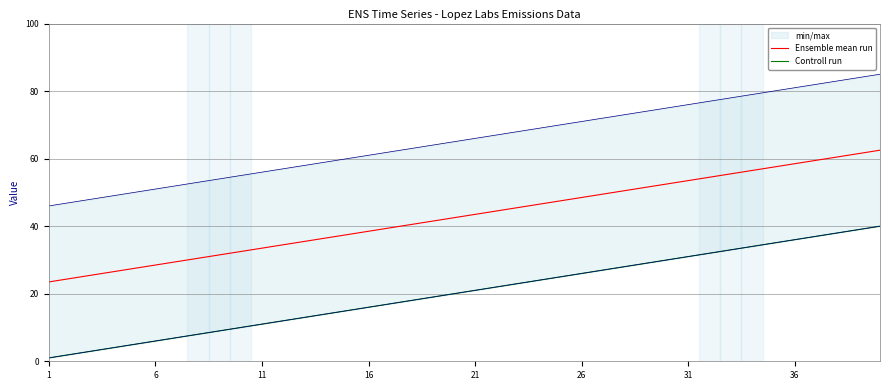

True or false: Controll run and Ensemble mean run cross at least once.

False